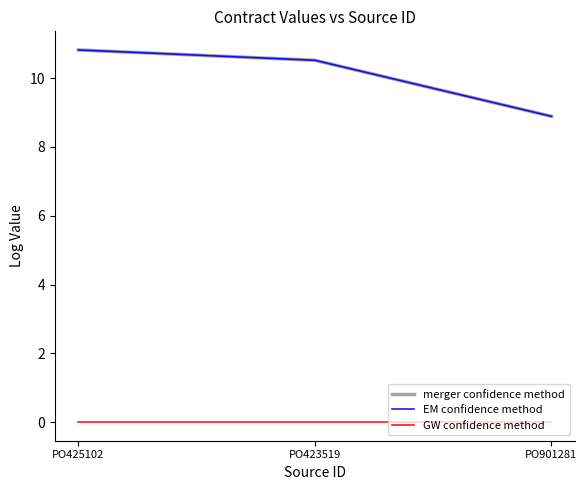

What is the total value across all series at PO901281?

17.8